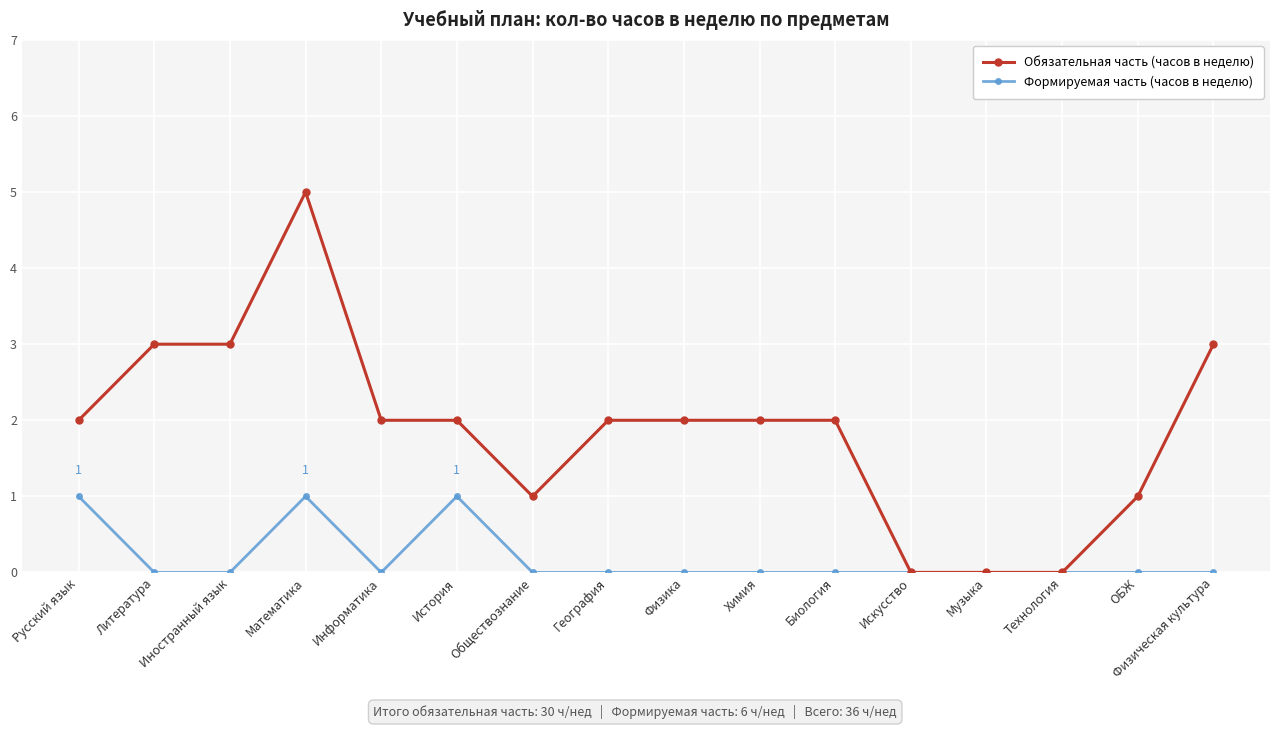

Reading left to right, list all the values displayed in this chart.

Обязательная часть (часов в неделю): Русский язык=2	Литература=3	Иностранный язык=3	Математика=5	Информатика=2	История=2	Обществознание=1	География=2	Физика=2	Химия=2	Биология=2	Искусство=0	Музыка=0	Технология=0	ОБЖ=1	Физическая культура=3
Формируемая часть (часов в неделю): Русский язык=1	Литература=0	Иностранный язык=0	Математика=1	Информатика=0	История=1	Обществознание=0	География=0	Физика=0	Химия=0	Биология=0	Искусство=0	Музыка=0	Технология=0	ОБЖ=0	Физическая культура=0